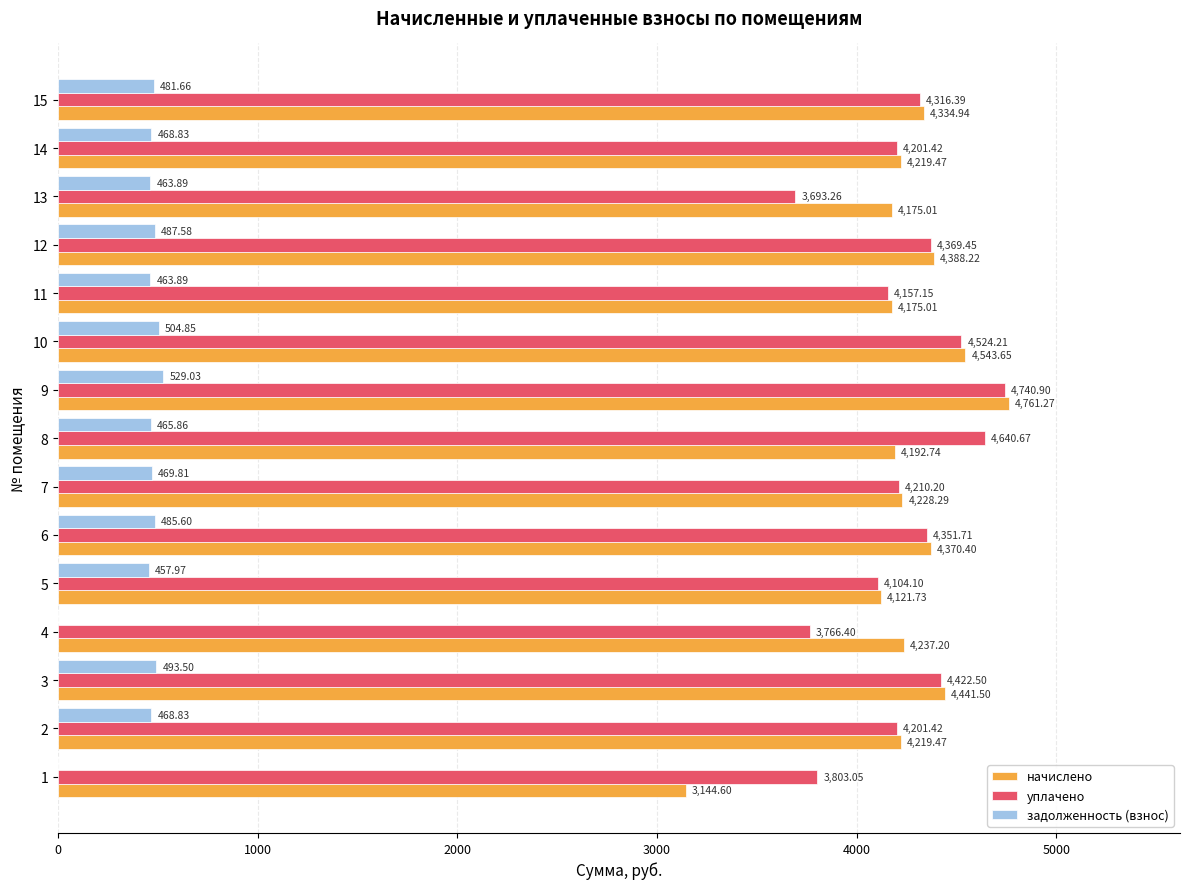

What is the average value of the начислено series?

4236.9